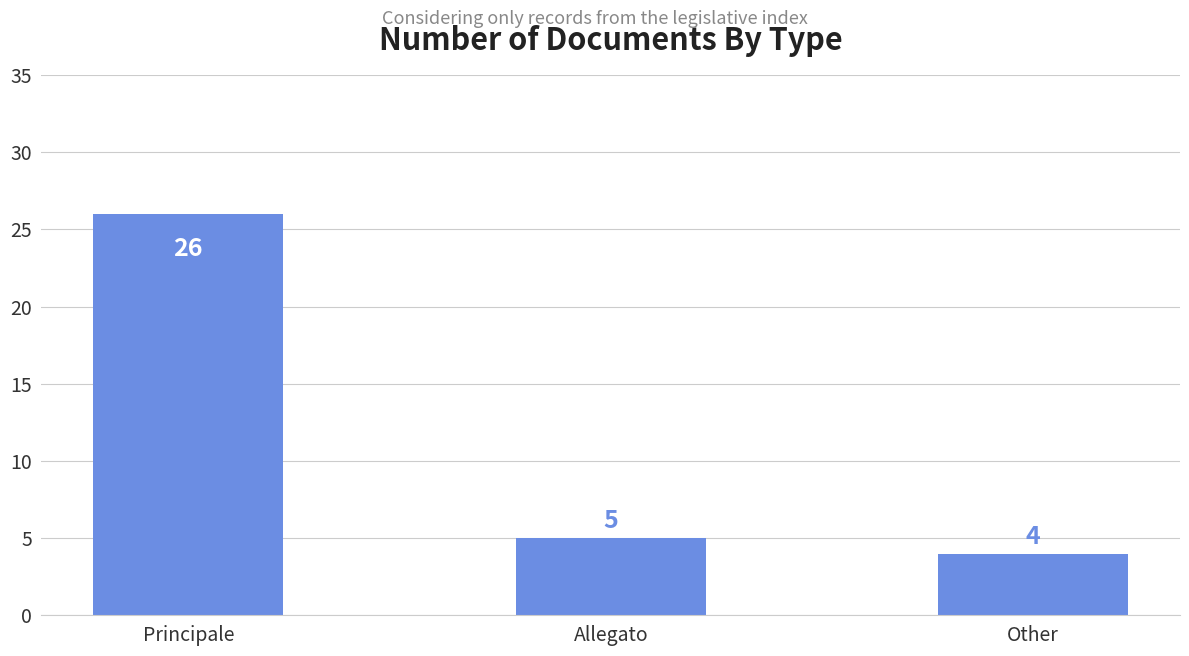

Reading right to left, list all the values displayed in this chart.

Other=4	Allegato=5	Principale=26